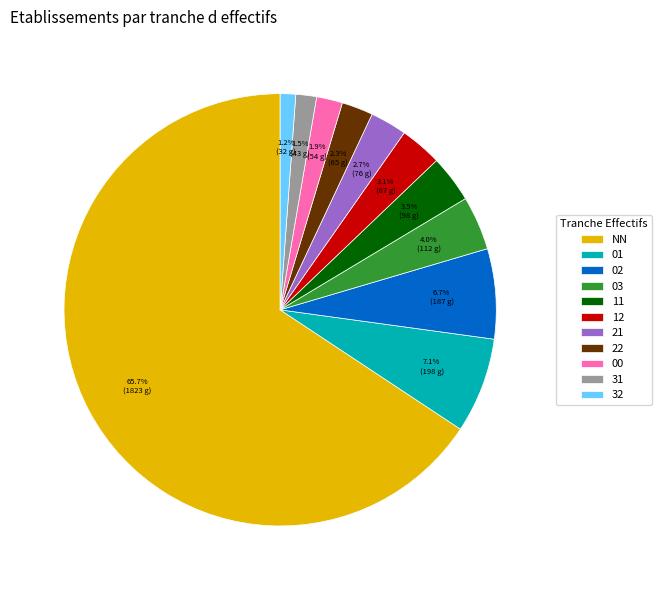

Is it true that 02 is 7% of the pie?

True